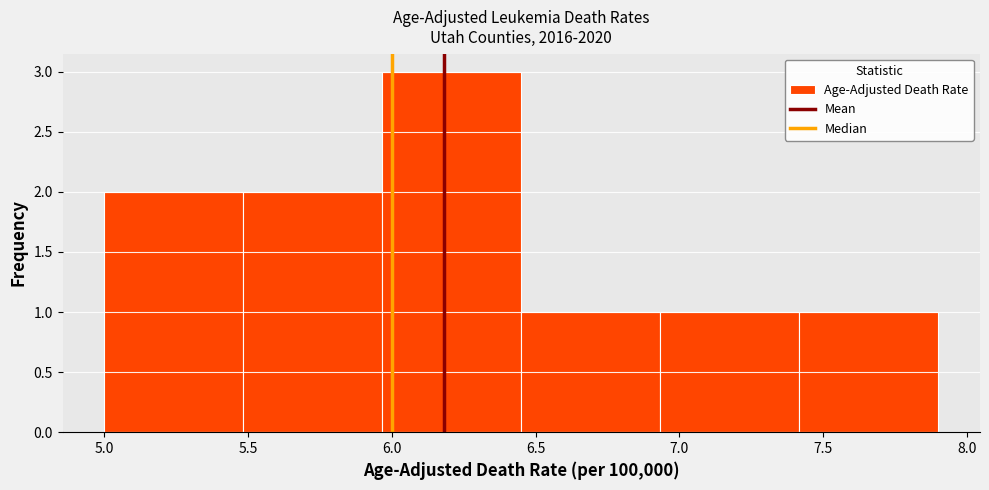

Reading left to right, list every bar in this chart as the range it spans on the x-axis followed by its height. Neither the bar edges nor the heights are printed on the chart, so give them approximately, as read against the axes.

5.00 to 5.50: 2
5.50 to 5.95: 2
5.95 to 6.45: 3
6.45 to 6.95: 1
6.95 to 7.40: 1
7.40 to 7.90: 1